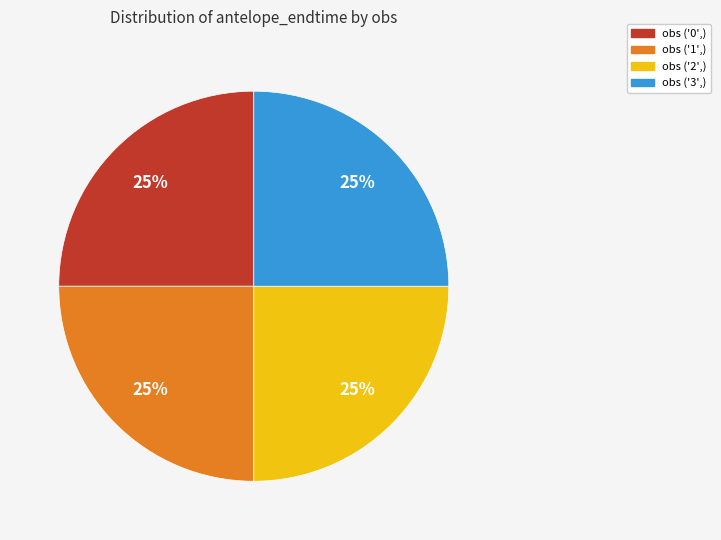

Does any single category account for the majority?

No